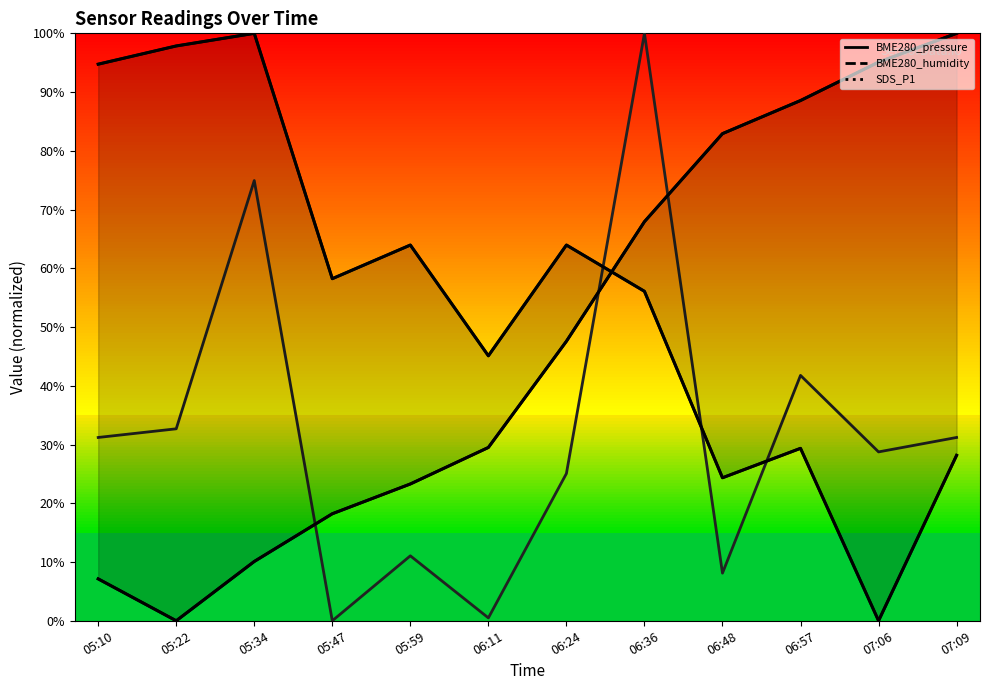

What is the label of the 6th point from the right?

06:24